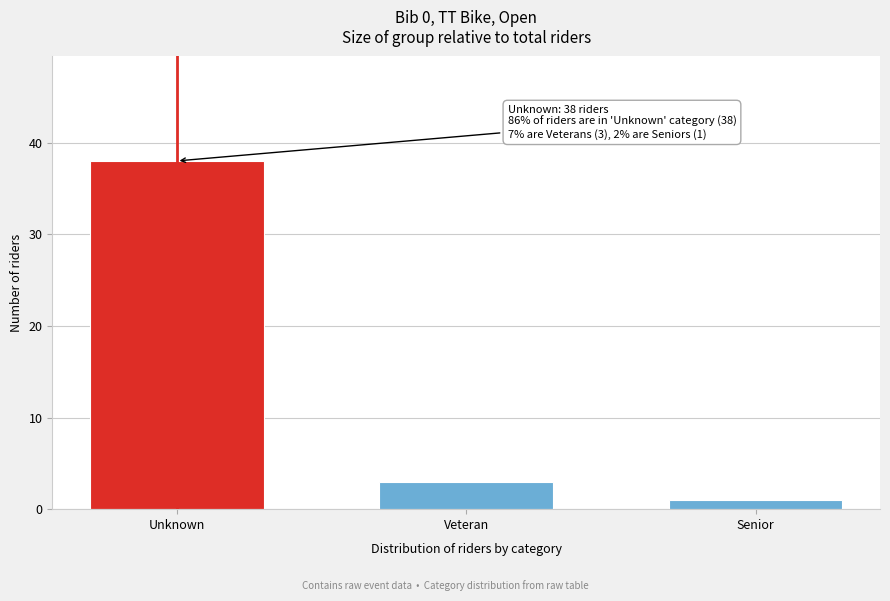

Reading right to left, transcribe all the data shown in this chart.

Senior=1	Veteran=3	Unknown=38